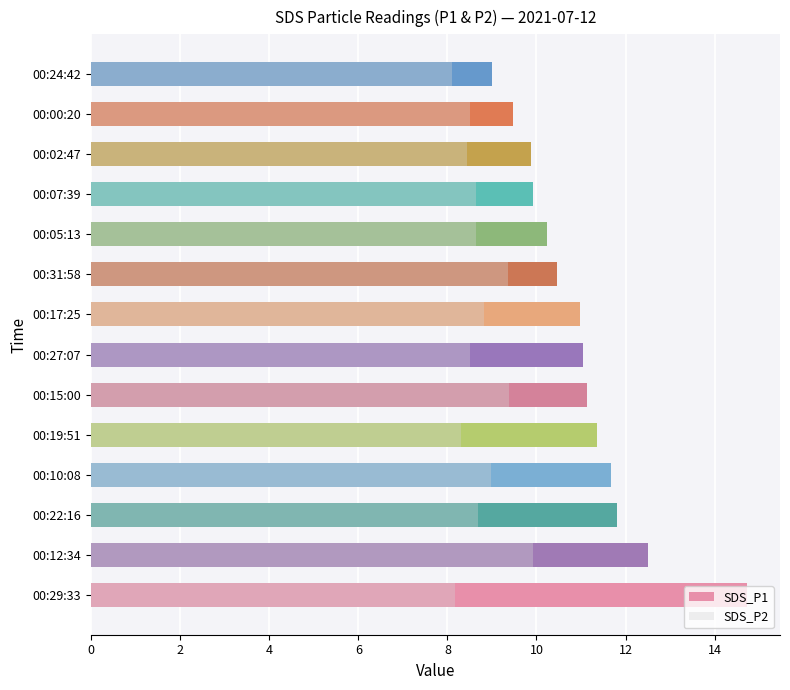

How many categories are shown in the chart?

14